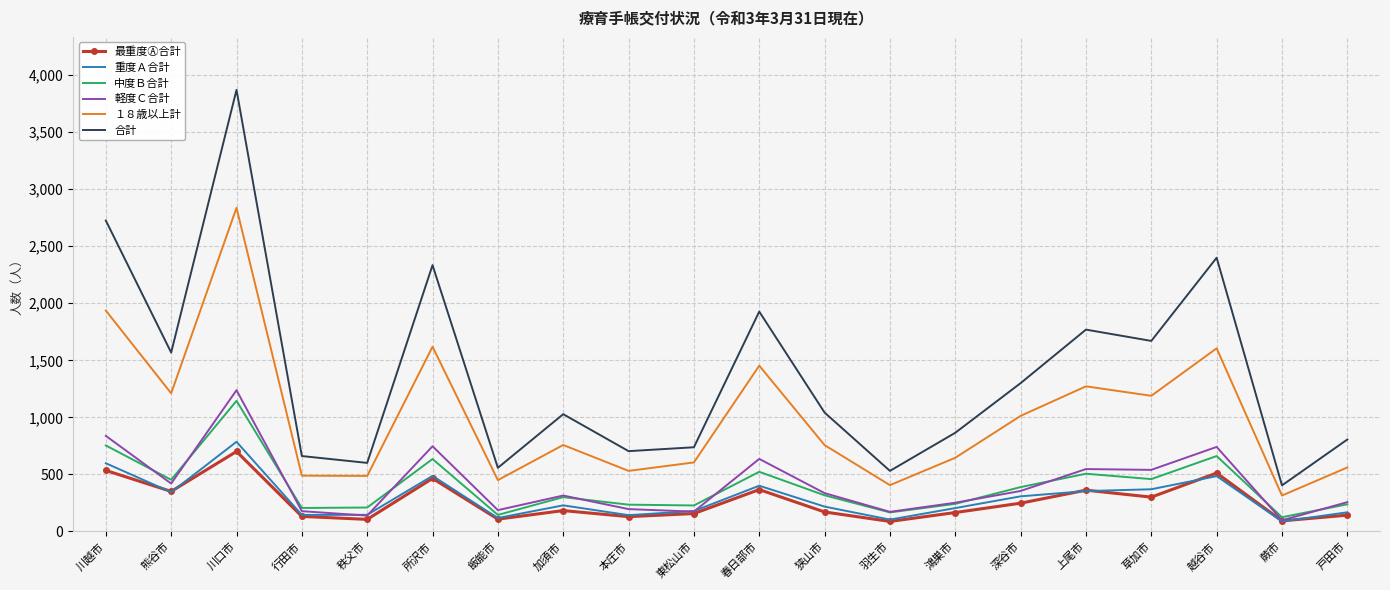

What is the difference between the highest and lowest values at 東松山市?

581